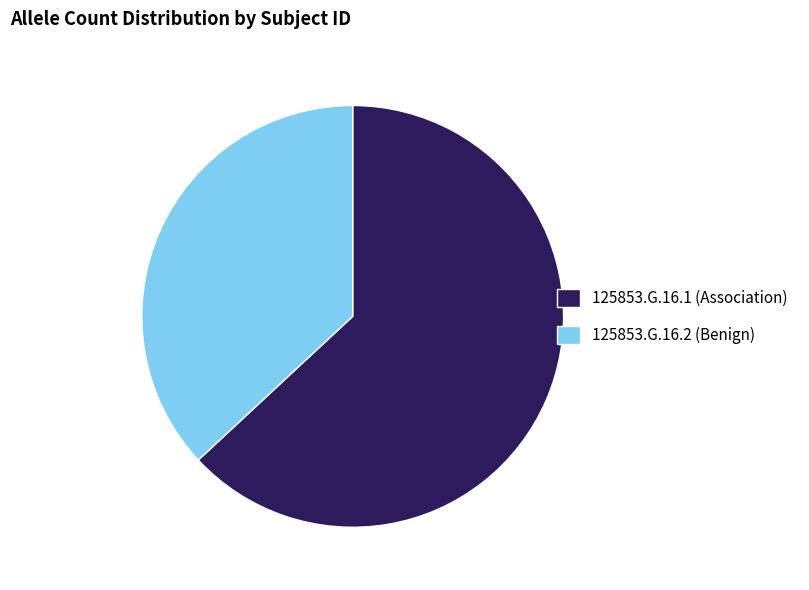

Do 125853.G.16.2 (Benign) and 125853.G.16.1 (Association) together represent more than half of the pie?

Yes